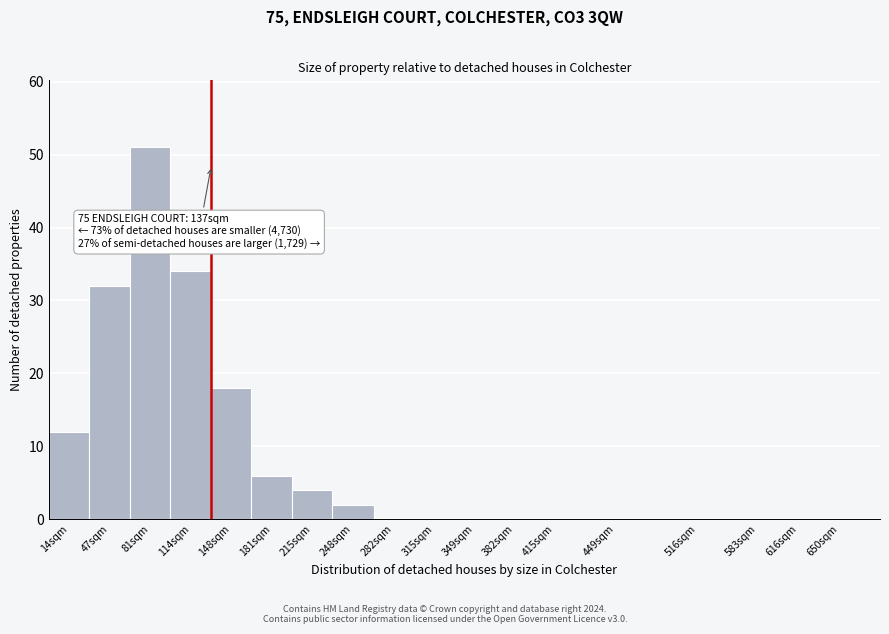

Reading left to right, extract all data points from this chart.

14sqm=12	47sqm=32	81sqm=51	114sqm=34	148sqm=18	181sqm=6	215sqm=4	248sqm=2	282sqm=0	315sqm=0	349sqm=0	382sqm=0	415sqm=0	449sqm=0	516sqm=0	583sqm=0	616sqm=0	650sqm=0